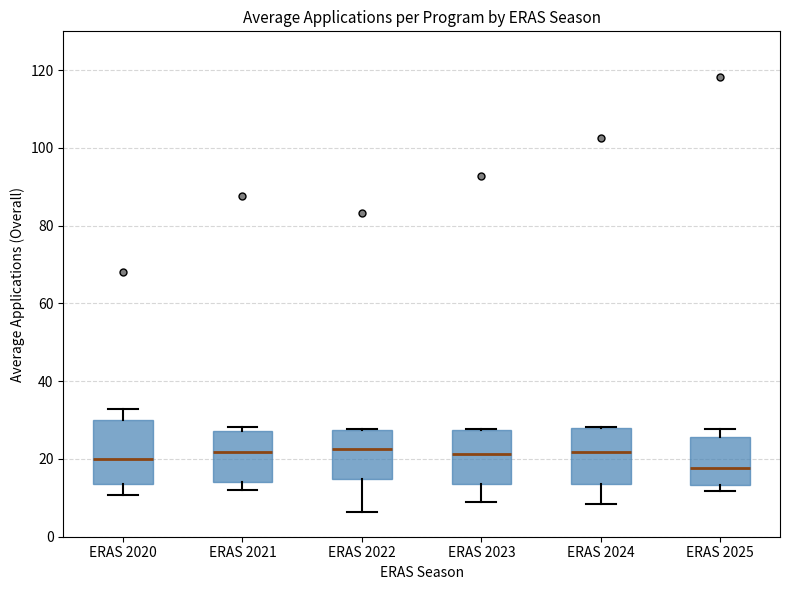

Reading left to right, transcribe this box plot: for each box, give where its median line is, the range the box spans, and where its two whiskers end, as read against the y-axis. The values are not printed on the chart, so give them approximately, as read against the axis.

ERAS 2020: median 20, box 14 to 30, whiskers 10 to 32
ERAS 2021: median 22, box 14 to 28, whiskers 12 to 28 (just above the box's upper edge)
ERAS 2022: median 22, box 14 to 28, whiskers 6 to 28
ERAS 2023: median 22, box 14 to 28, whiskers 8 to 28
ERAS 2024: median 22, box 14 to 28, whiskers 8 to 28
ERAS 2025: median 18, box 14 to 26, whiskers 12 to 28